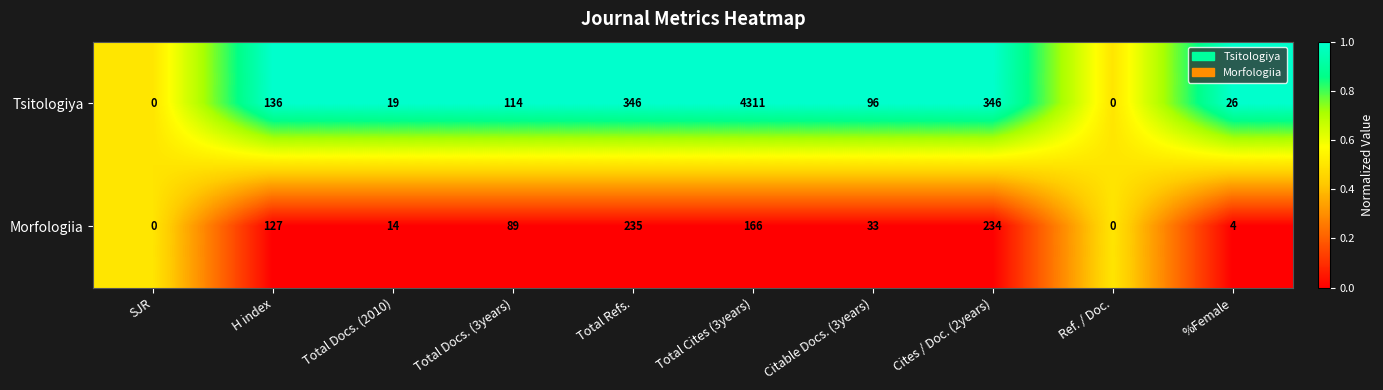

At which category is the sum across all series the highest?

Total Cites (3years)